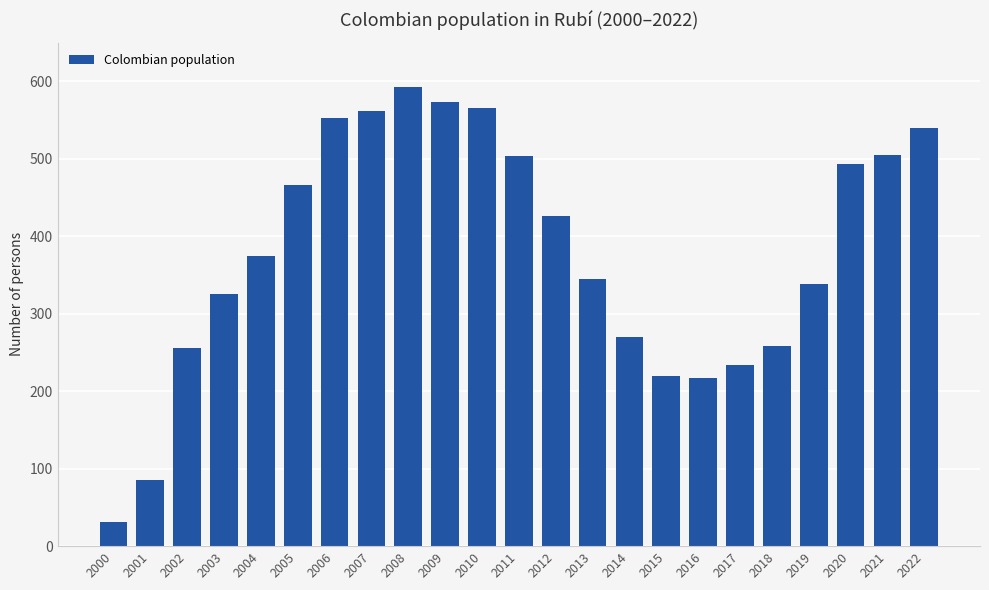

What is the value of the 23rd bar from the left?

540